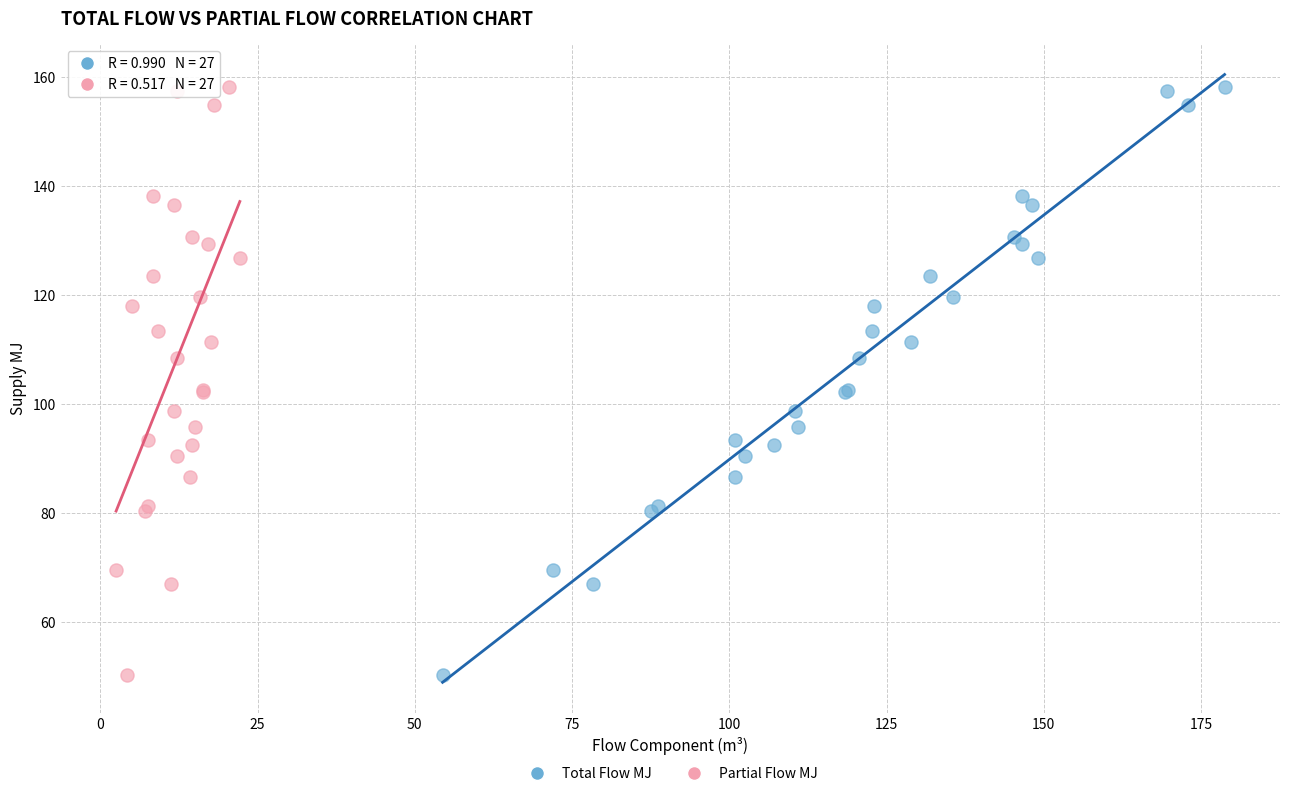

What are all the series names shown in the legend?

Total Flow MJ, Partial Flow MJ